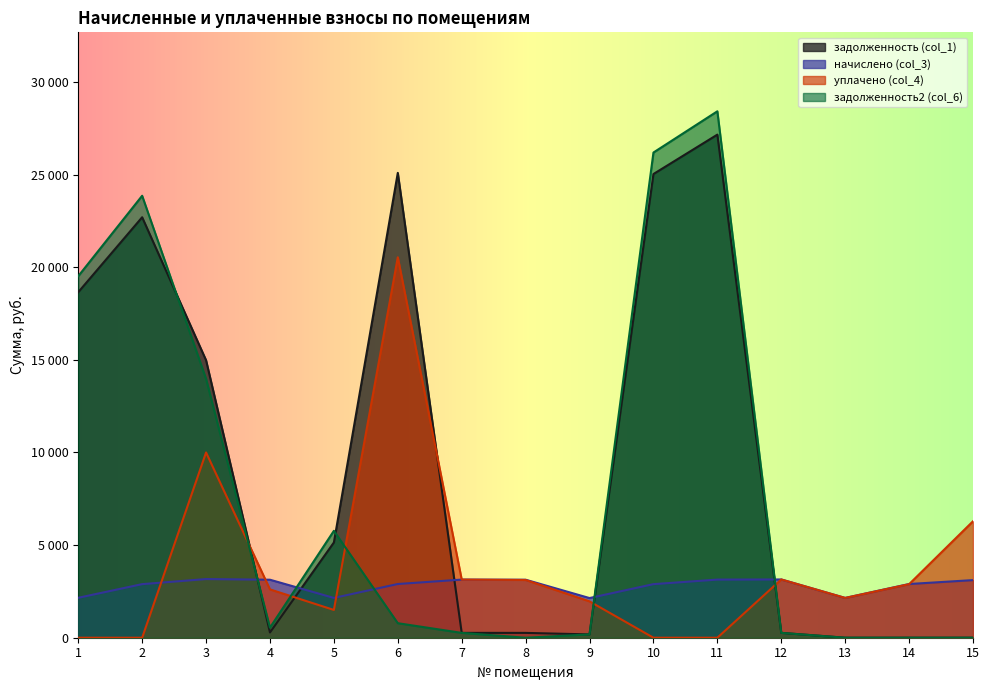

Reading left to right, transcribe all the data shown in this chart.

задолженность (col_1): 18651.1	22696.0	14978.2	282.6	5141.4	25090.7	261.5	260.9	178.4	25029.5	27156.2	262.8	0.0	0.0	0.0
начислено (col_3): 2155.2	2892.2	3166.1	3130.9	2148.1	2899.3	3138.0	3130.9	2141.2	2892.2	3138.0	3145.0	2148.1	2899.3	3109.9
уплачено (col_4): 0.0	0.0	10000.0	2609.1	1500.0	20536.8	3138.0	3117.1	1962.7	0.0	0.0	3145.0	2148.1	2890.0	6286.0
задолженность2 (col_6): 19516.0	23856.6	13971.7	543.9	5769.8	784.1	261.5	0.0	178.4	26190.1	28415.4	262.1	0.0	0.0	0.0